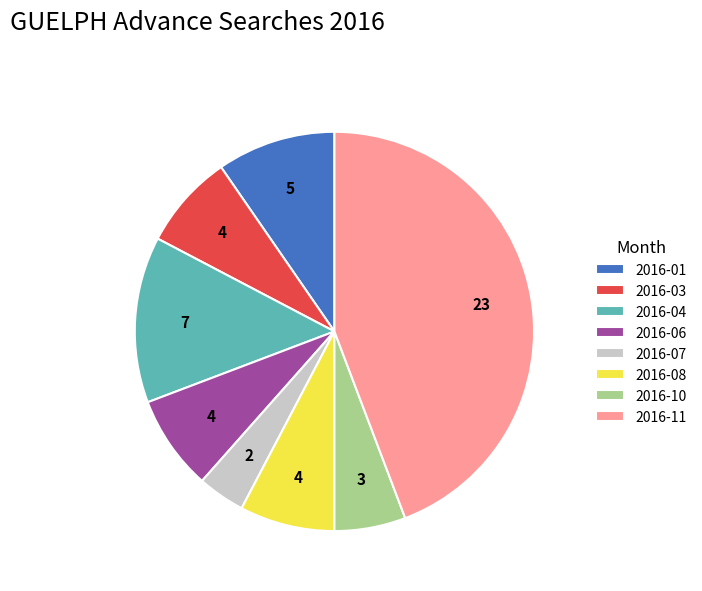

How many slices are in this pie chart?

8